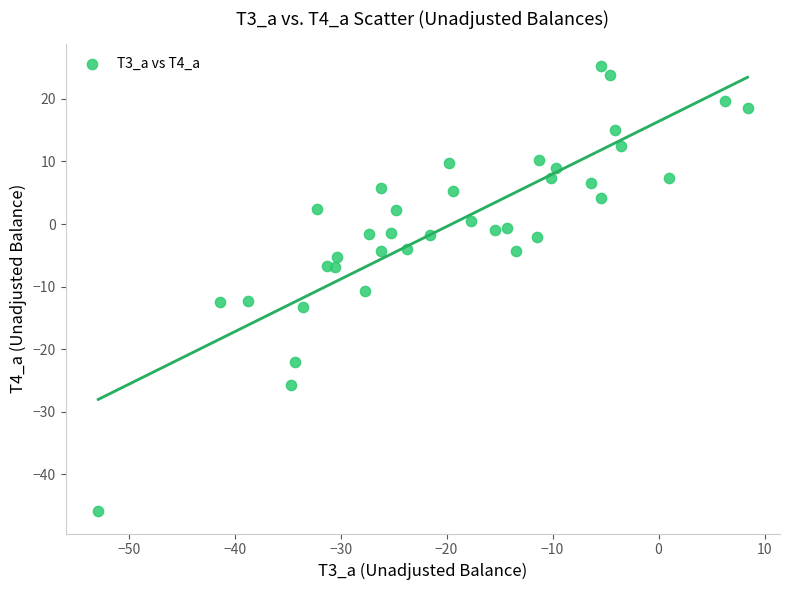

What is the range of X values (max minus min)?

61.3